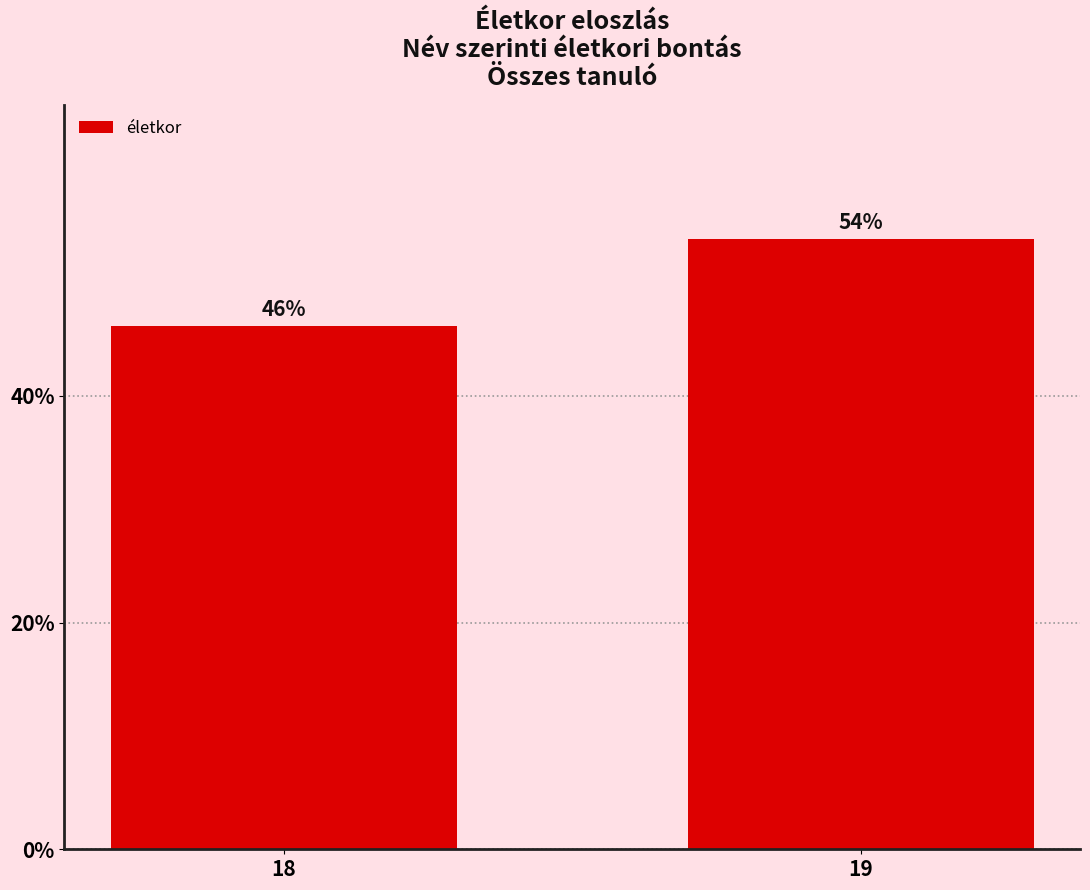

Is it true that the value at 19 is 80.6?

False